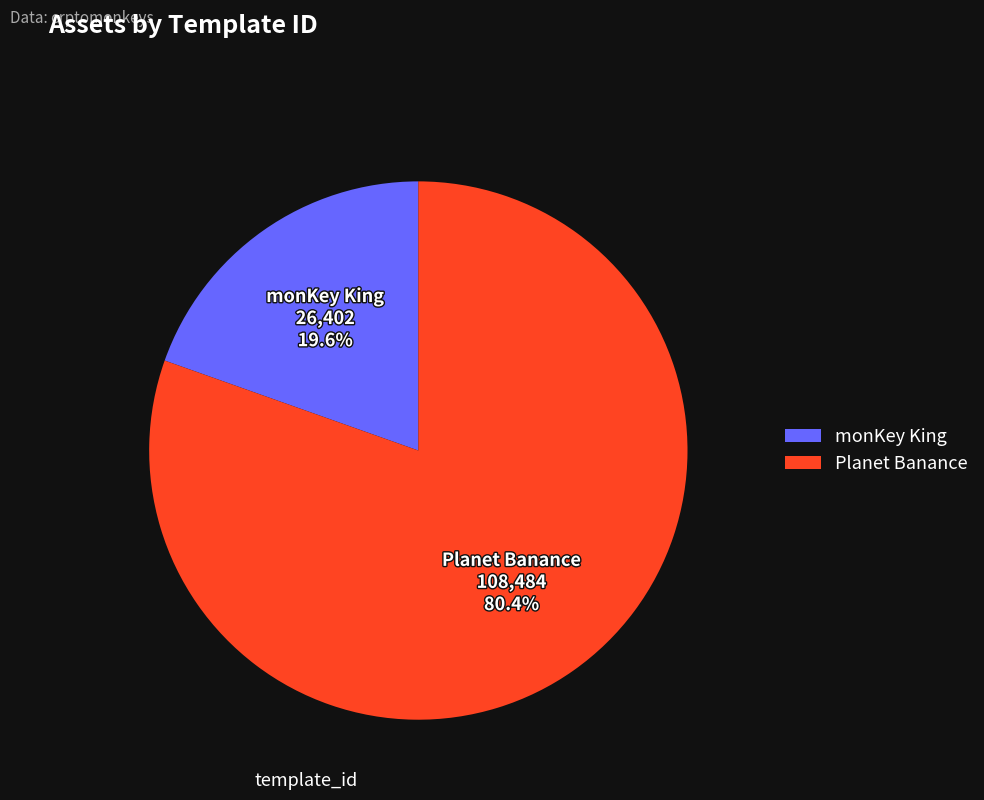

Between Planet Banance and monKey King, which is larger?

Planet Banance